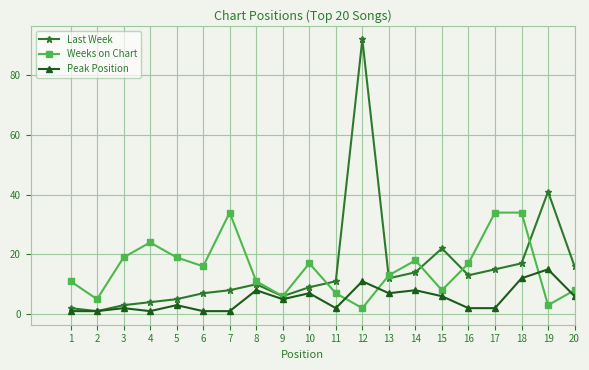

Read the Last Week value at 14, to the nearest 10.

10